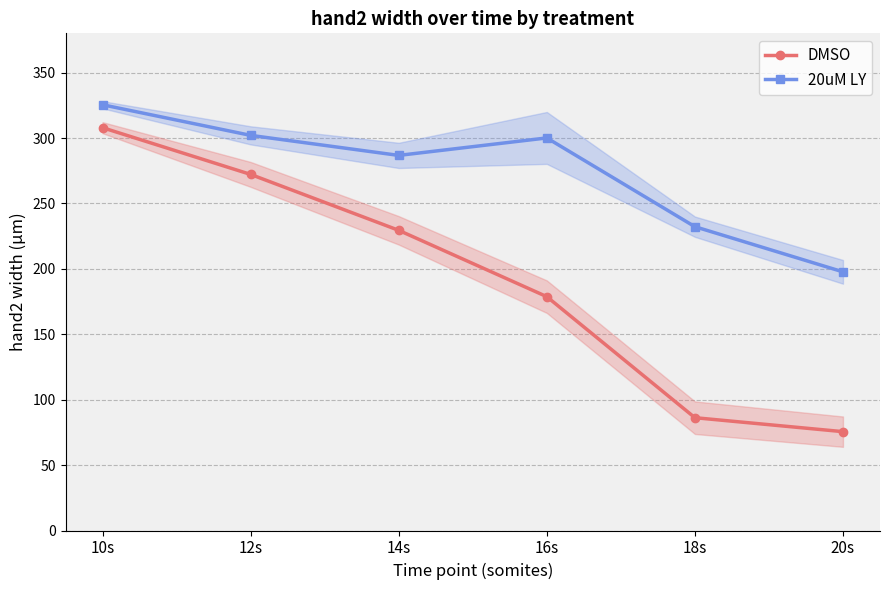

At 16s, list the series in order from smallest to largest.

DMSO, 20uM LY